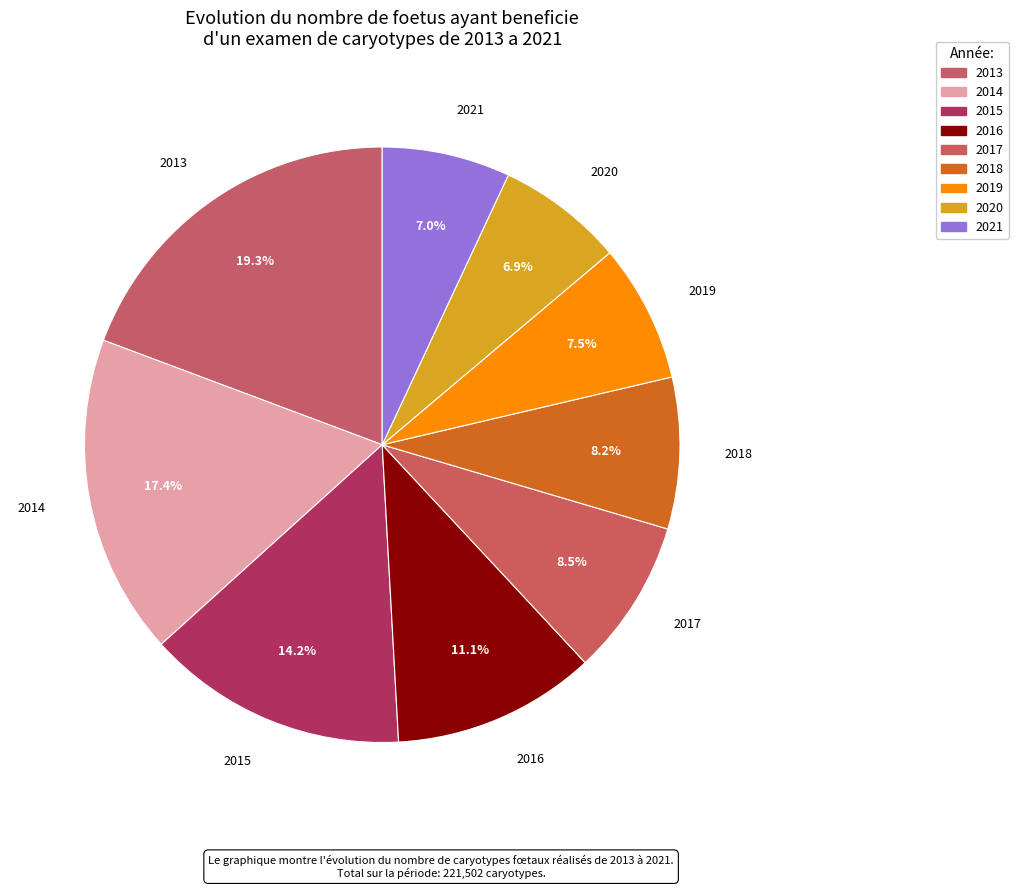

How many segments does this pie chart have?

9